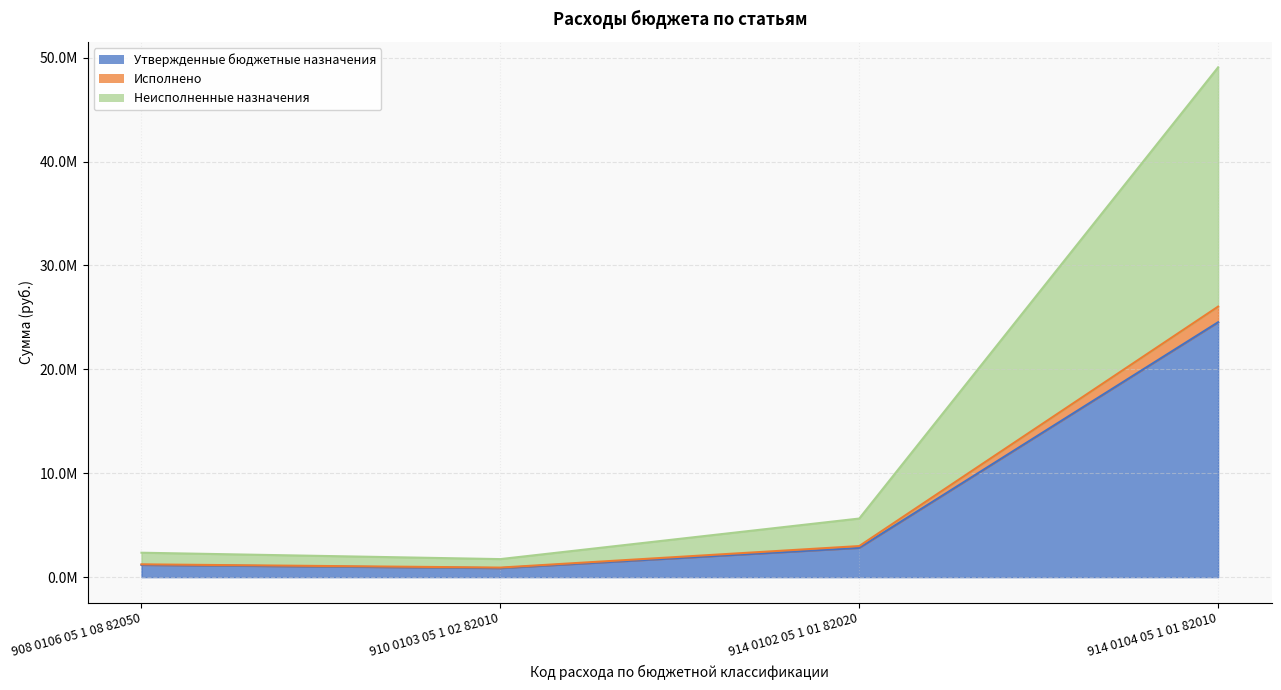

Is it true that Утвержденные бюджетные назначения equals 2820300.0 at 914 0102 05 1 01 82020?

True